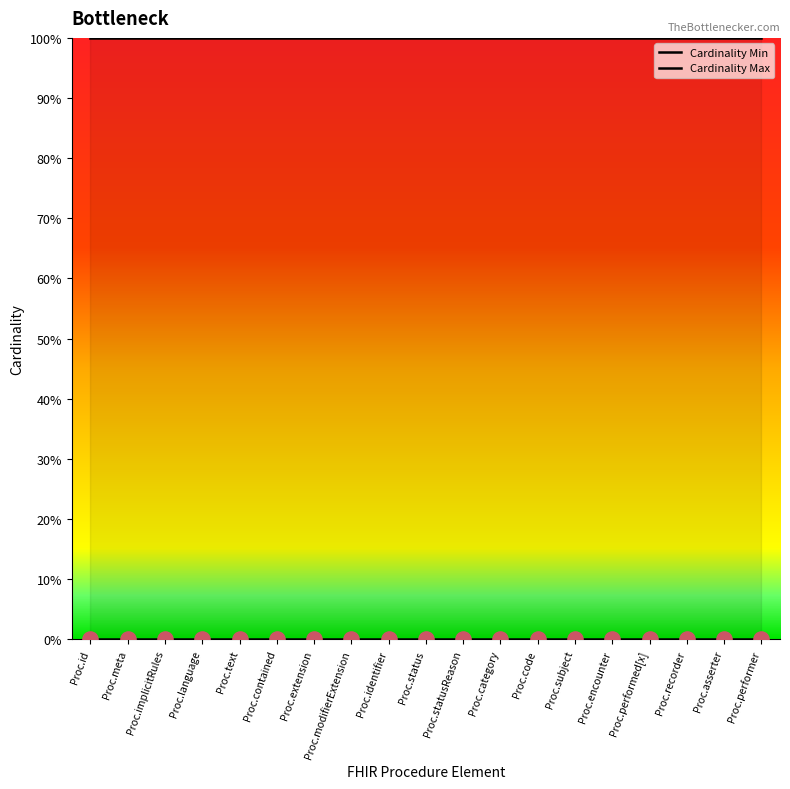

At how many categories does at least one series exceed 23?

19